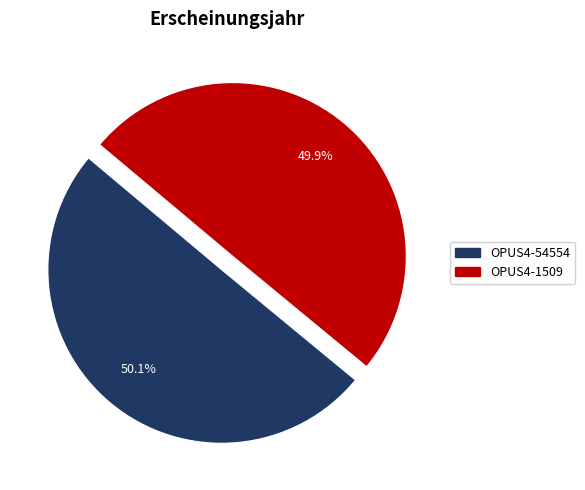

Is there a majority slice in this chart?

Yes